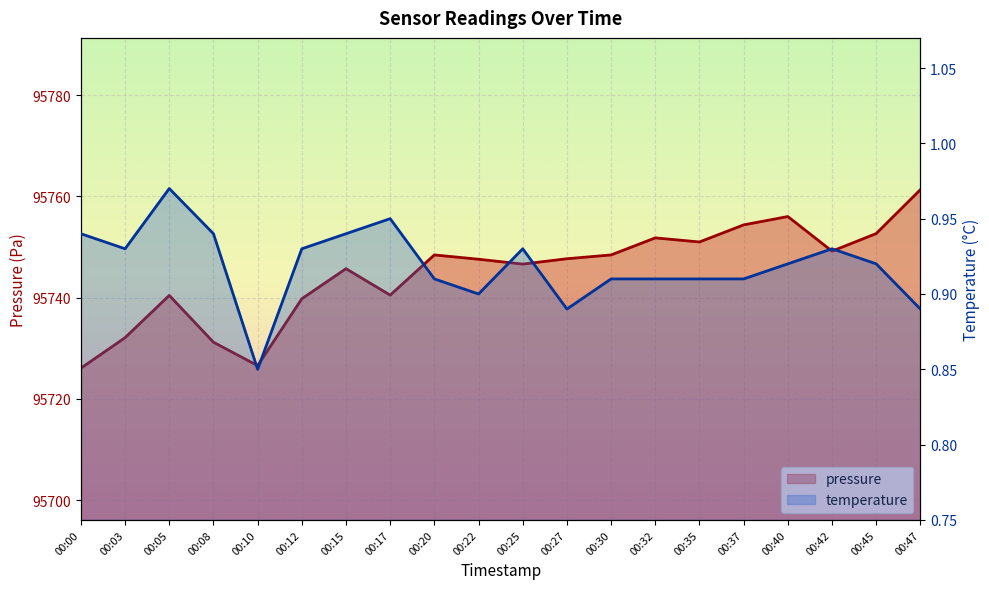

The pressure series shows 95731.2 at 00:08. True or false?

True